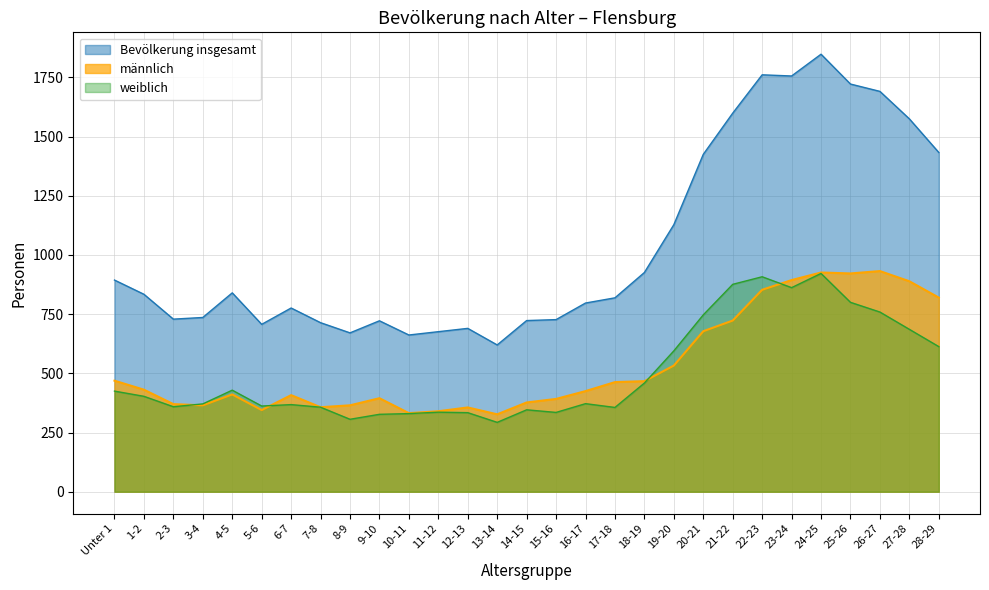

What is the label of the 24th point from the left?

23-24